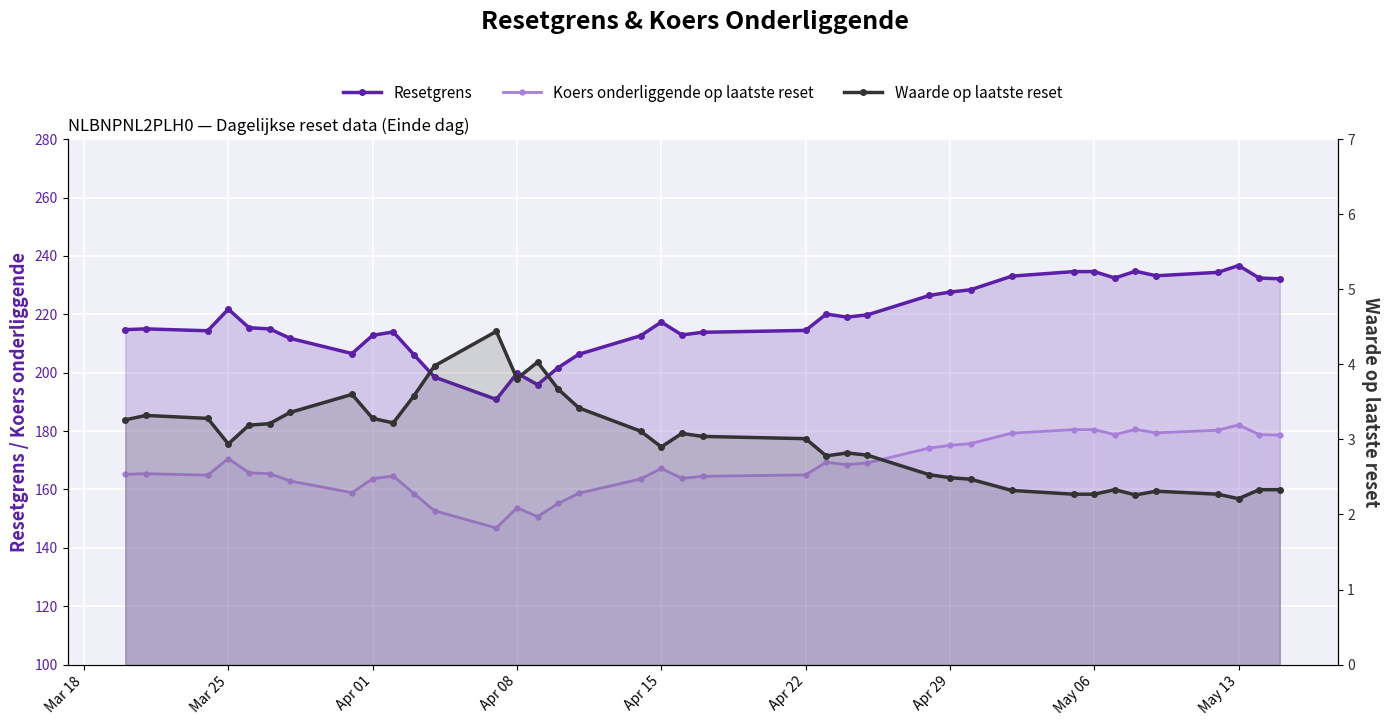

What is the highest value of the Waarde op laatste reset series?

4.4